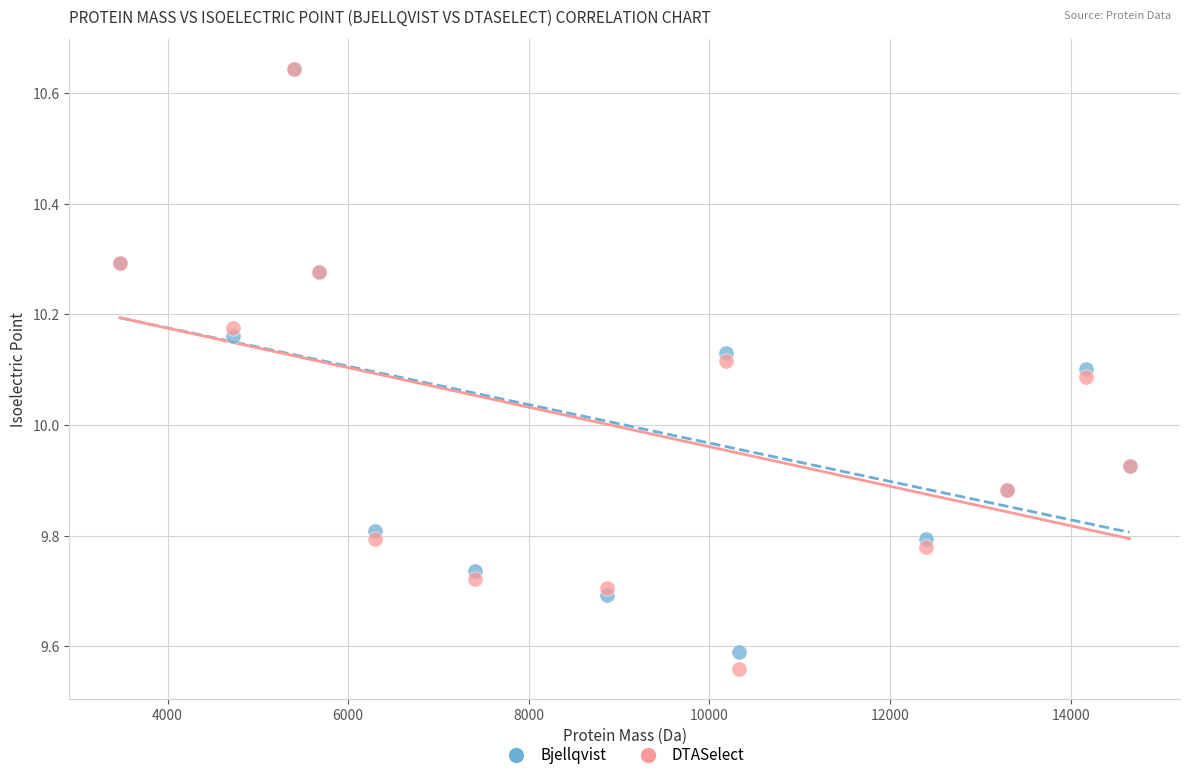

What are all the series names shown in the legend?

Bjellqvist, DTASelect